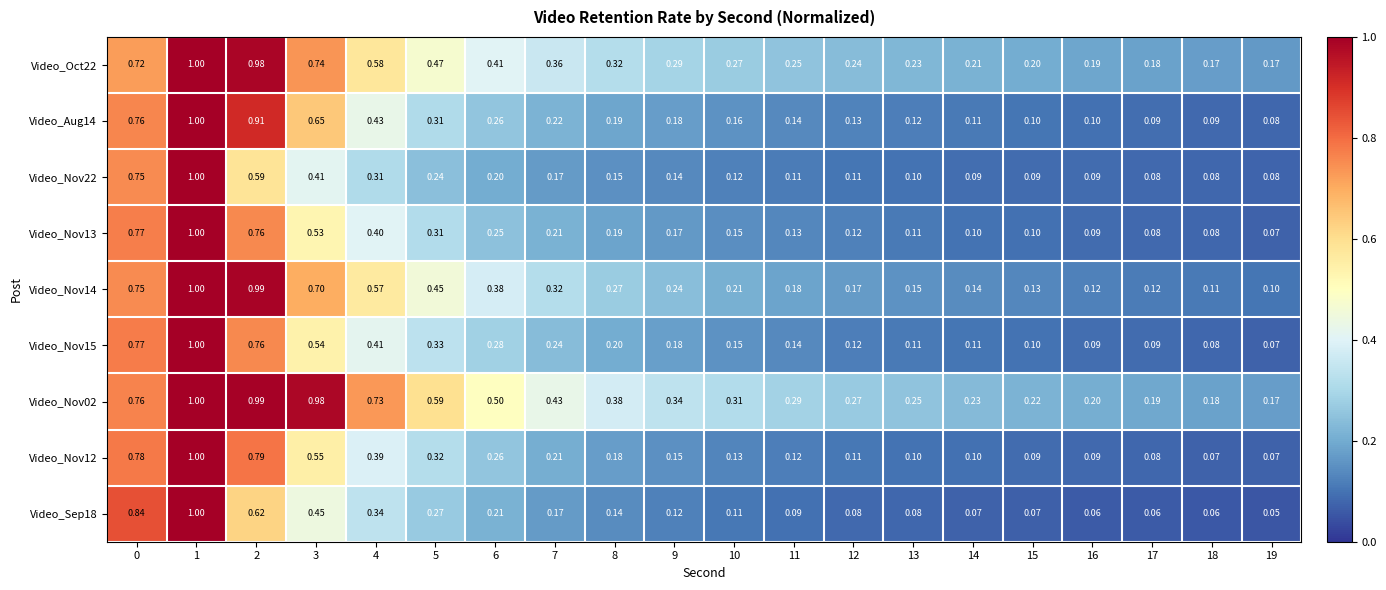

Is the value of Video_Nov22 at 14 greater than the value of Video_Nov14 at 18?

No